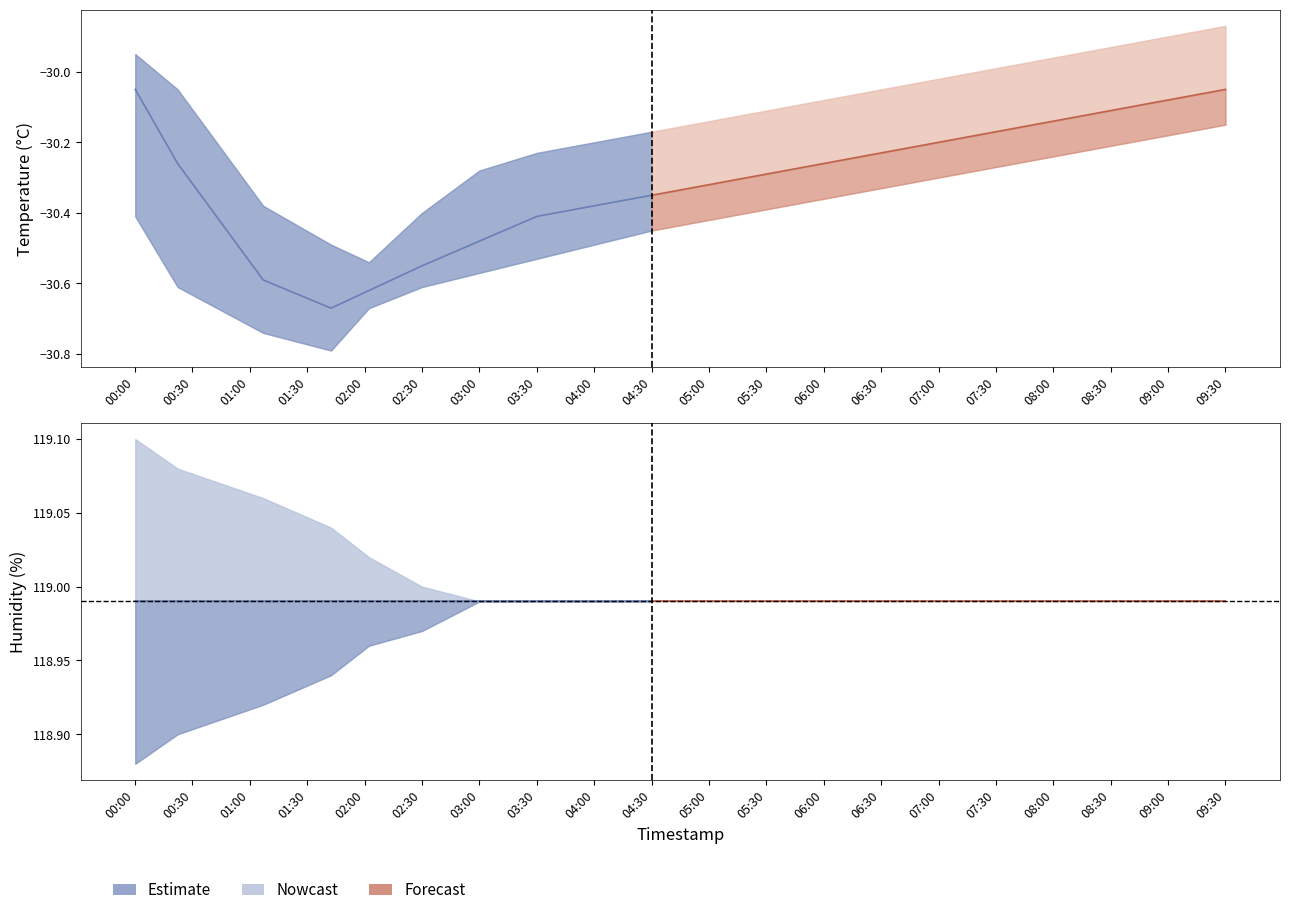

What is the average value of the humidity_lower series?

119.0